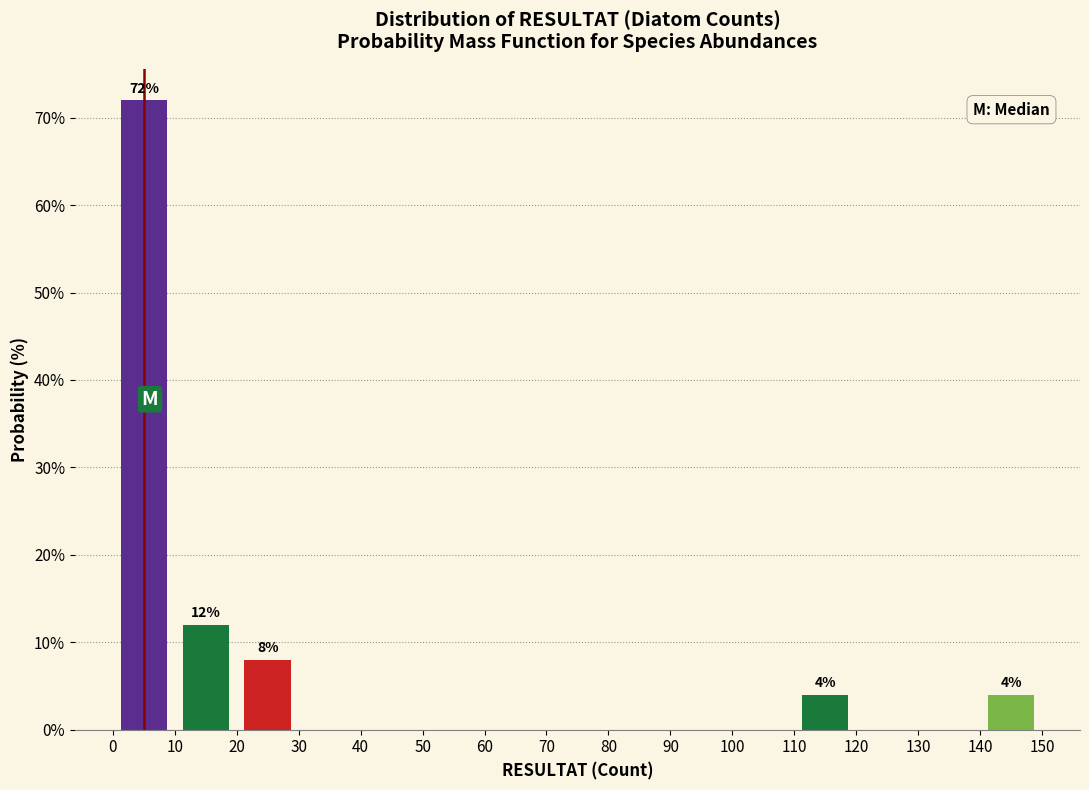

Which range on the x-axis has the tallest bar?

0 to 10